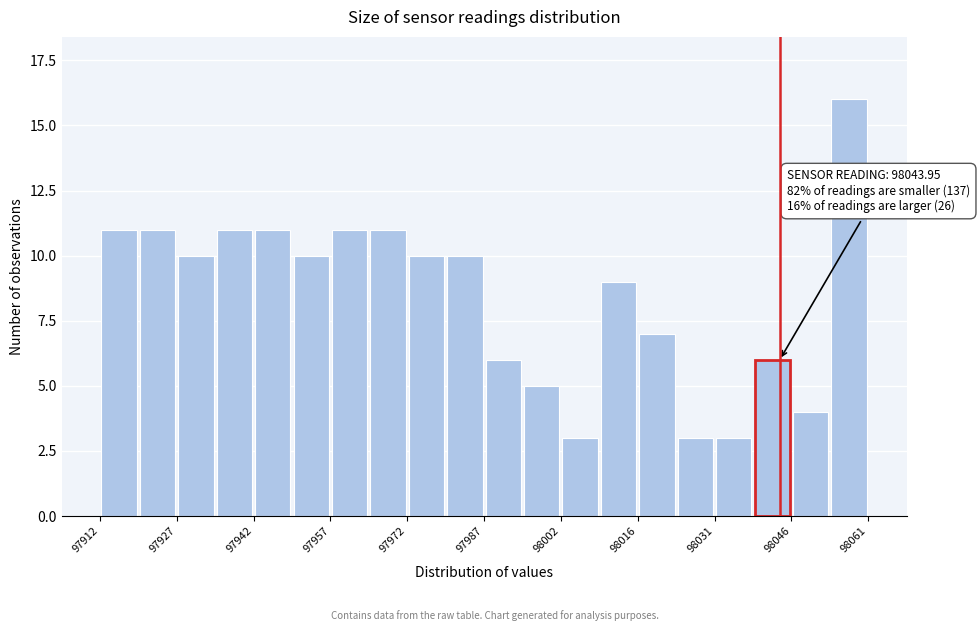

Read against the x-axis, roughly where is the centre of the tallest bar?

98058